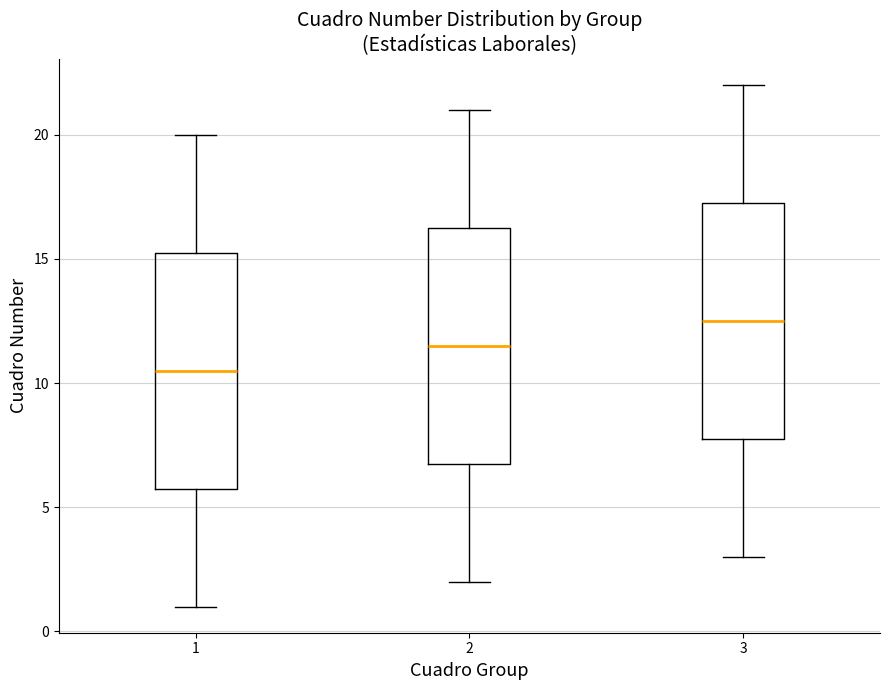

Which box's median line is the highest?

3